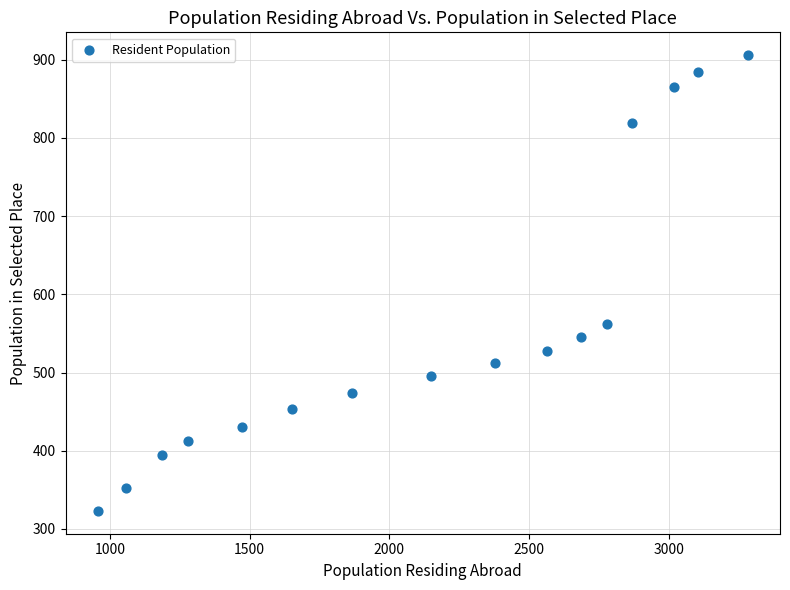

What is the range of X values (max minus min)?

2325